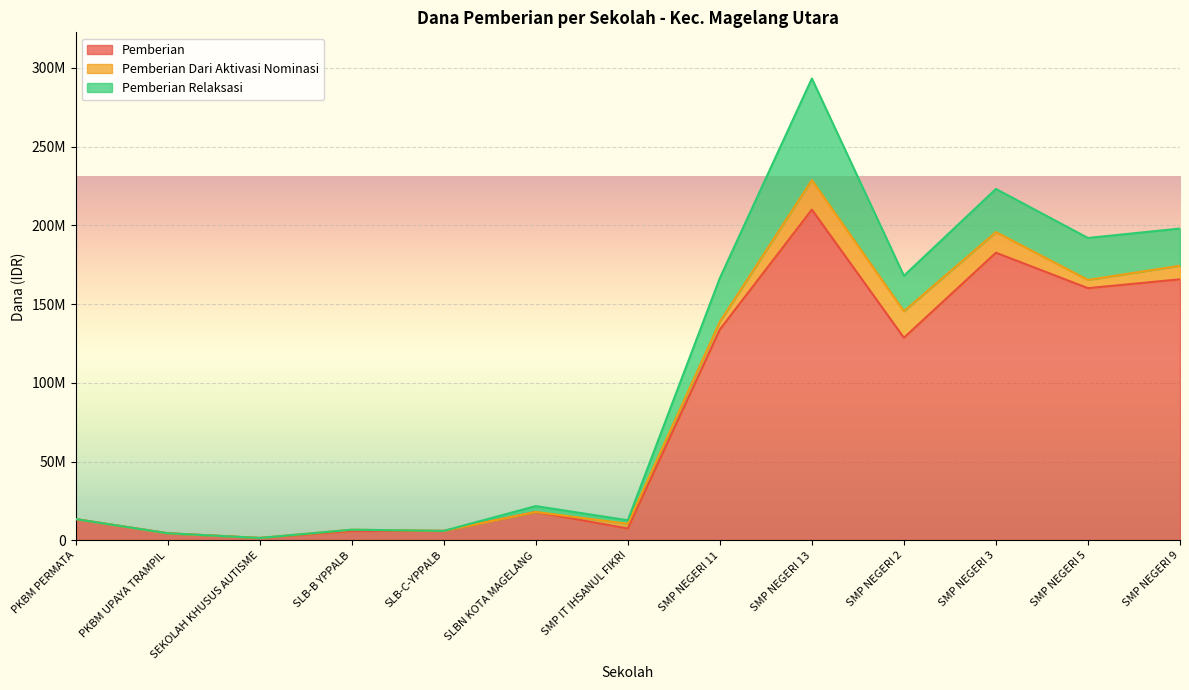

Does the chart display data point markers on the line(s)?

No